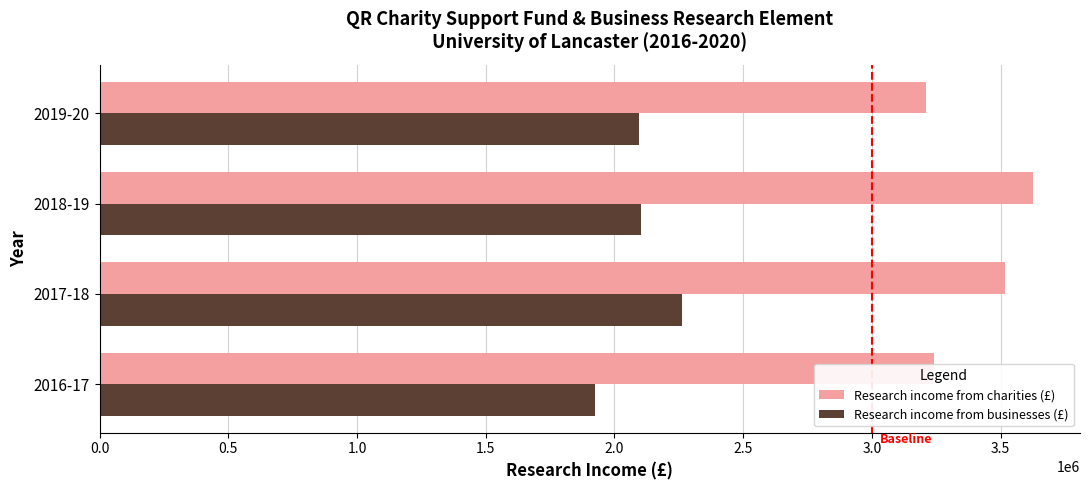

Between 2016-17 and 2017-18, which series saw the biggest shift?

Research income from businesses (£)